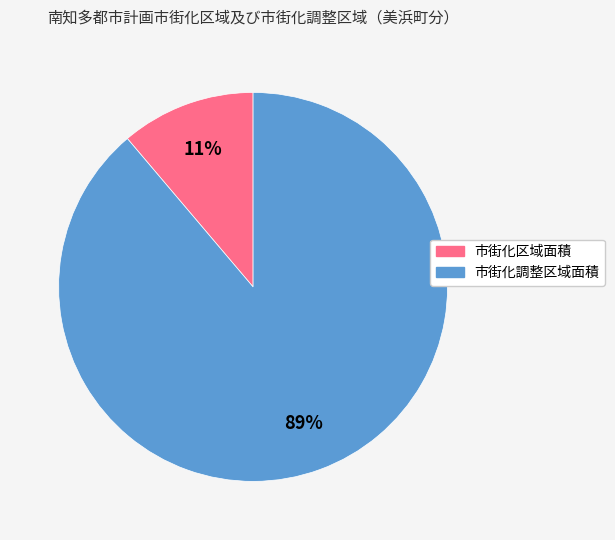

To the nearest percent, what portion does 市街化区域面積 represent?

11%